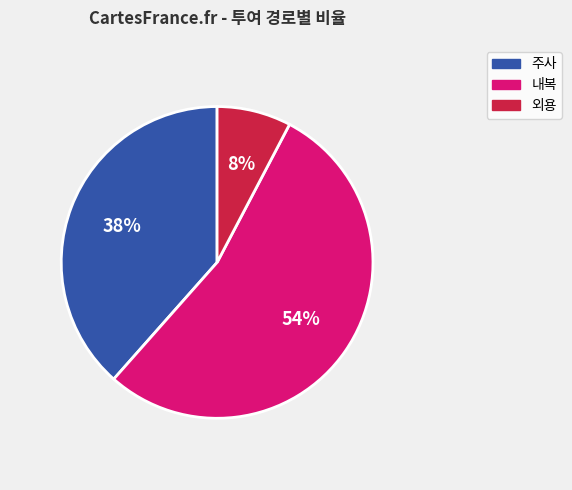

To the nearest percent, what portion does 외용 represent?

8%